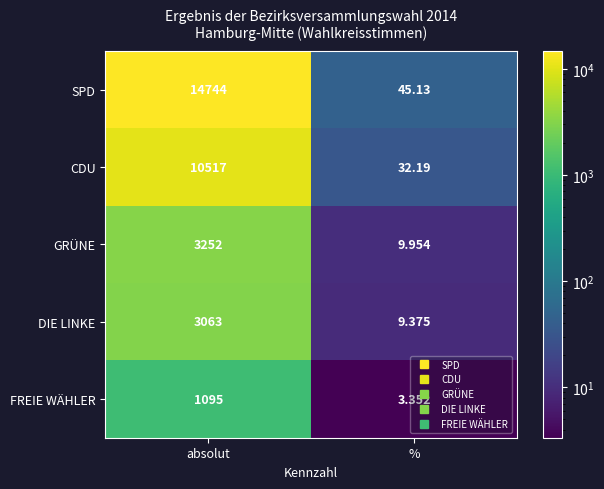

List the labels in order of GRÜNE value, largest first.

absolut, %